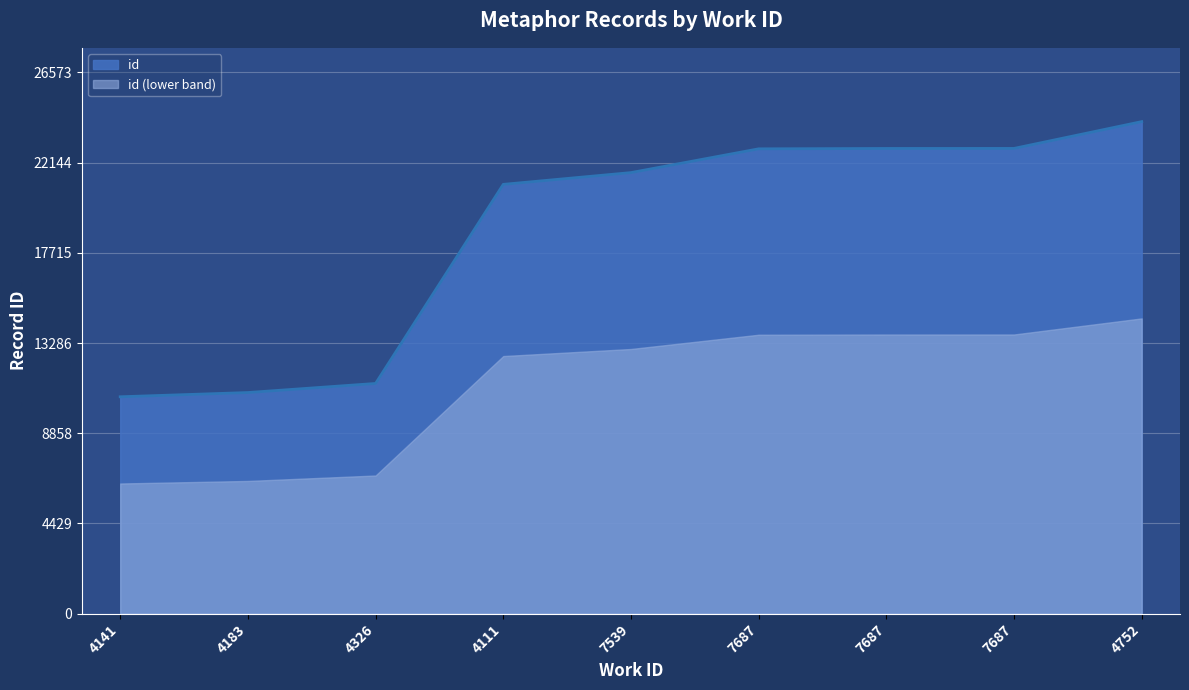

Approximately how many times larger is the value at 4141 compared to 4326?

0.9